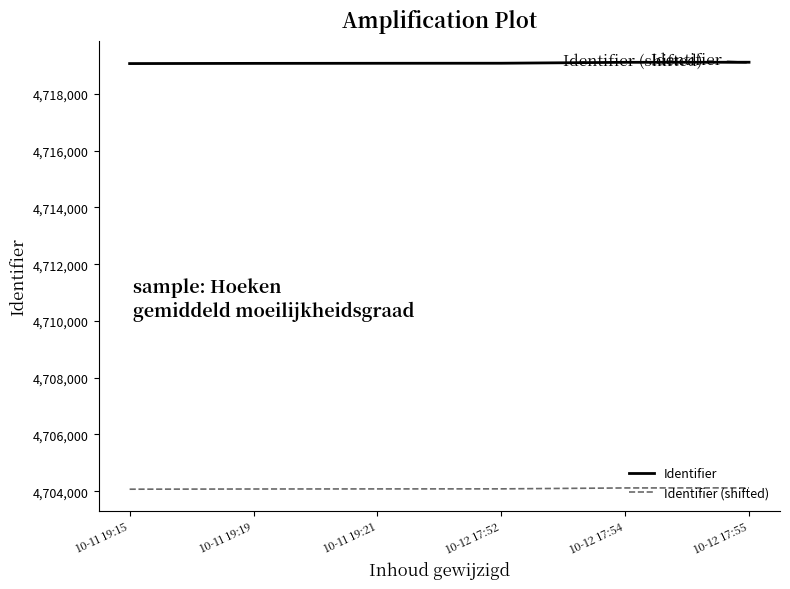

The value of Identifier (shifted) at 10-11 19:21 is 2591391. True or false?

False